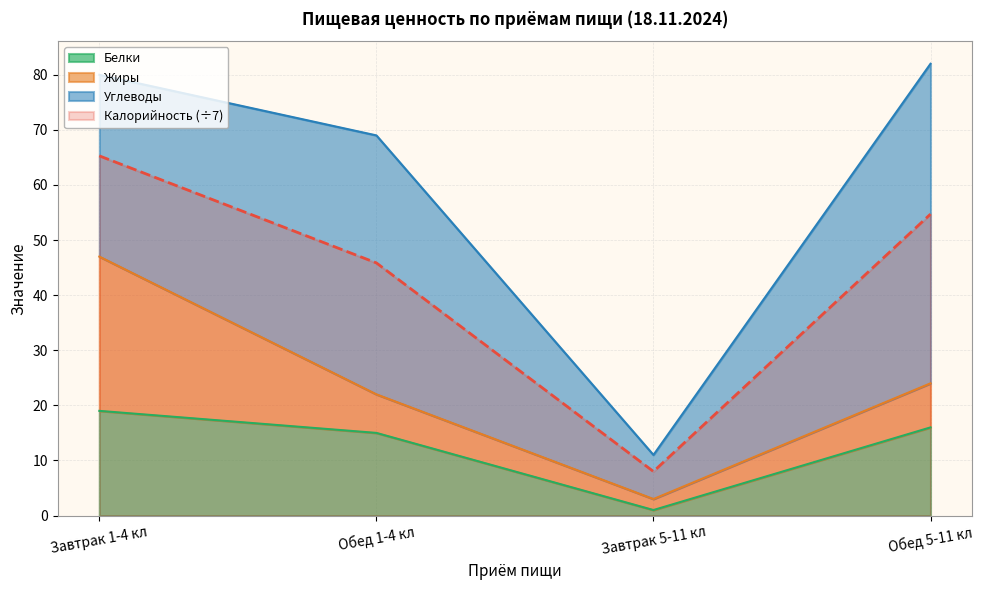

The Калорийность series shows 28.3 at Обед 5-11 кл. True or false?

False